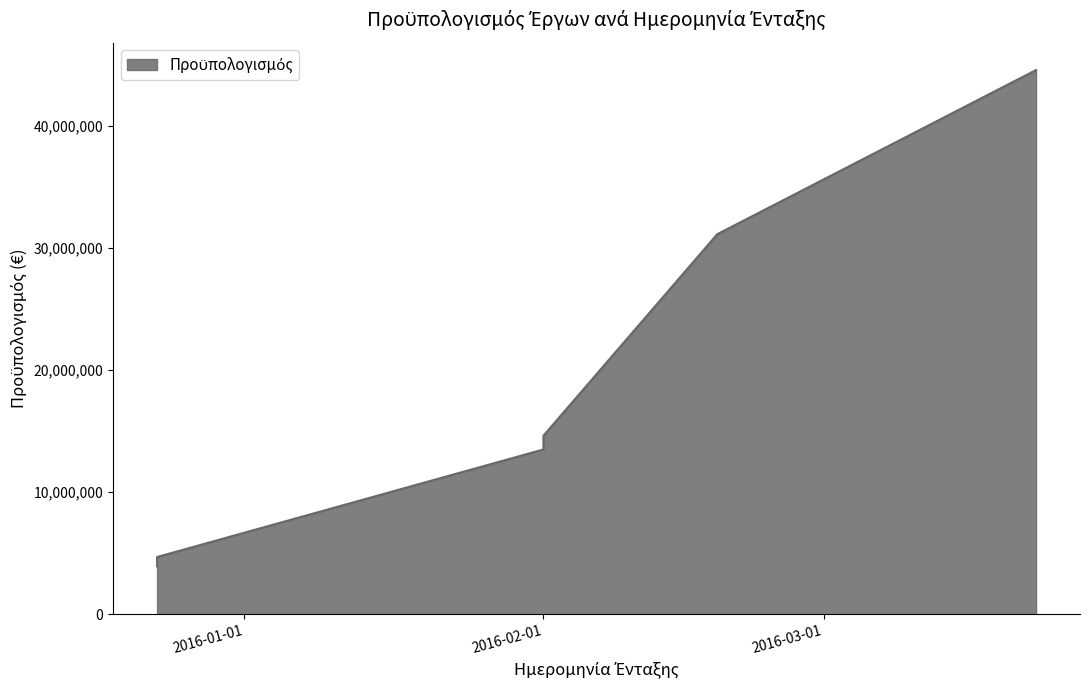

At which category does the chart reach its minimum across all series?

2015-12-23